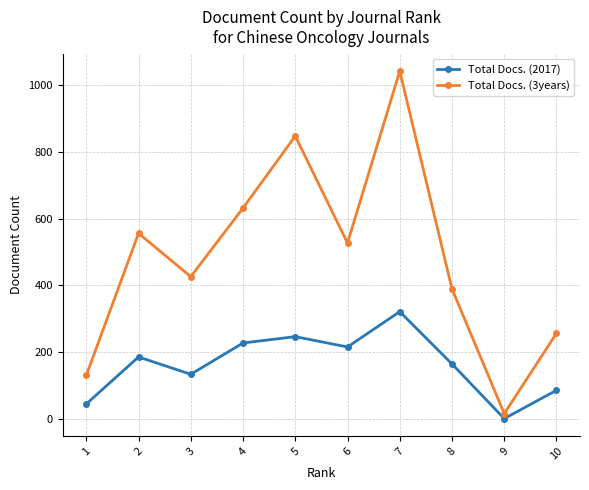

Reading left to right, list all the values displayed in this chart.

Total Docs. (2017): 1=44	2=185	3=133	4=227	5=246	6=215	7=321	8=164	9=0	10=85
Total Docs. (3years): 1=130	2=556	3=426	4=632	5=848	6=527	7=1043	8=389	9=15	10=256